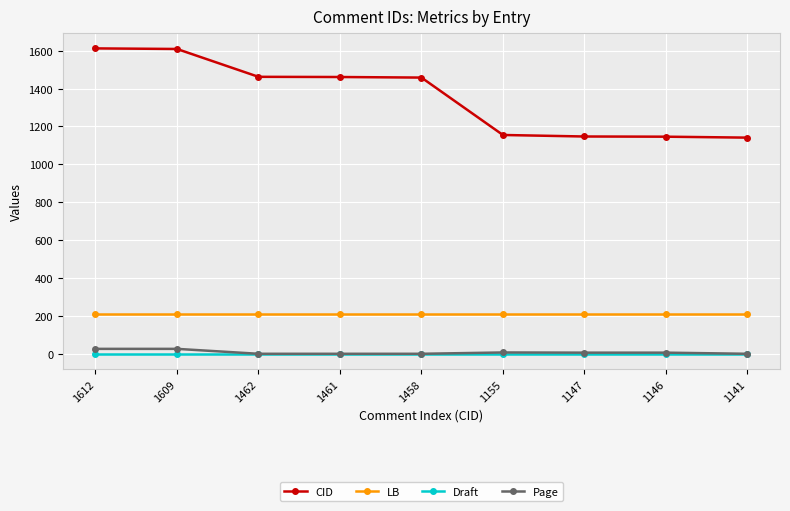

True or false: Draft and LB cross at least once.

False